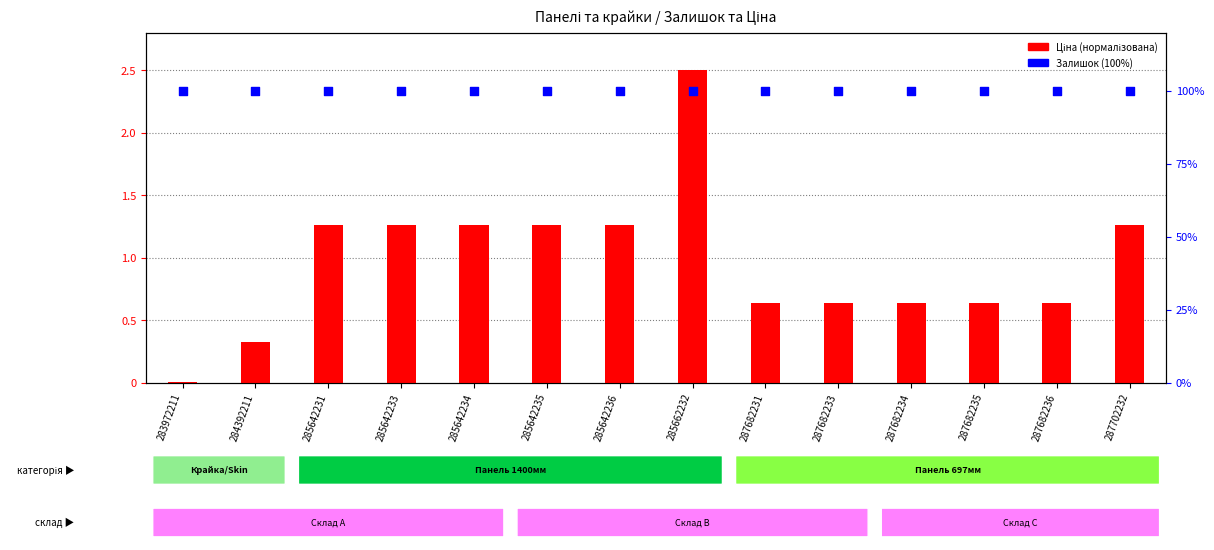

Which series has the largest total across all categories?

Залишок %